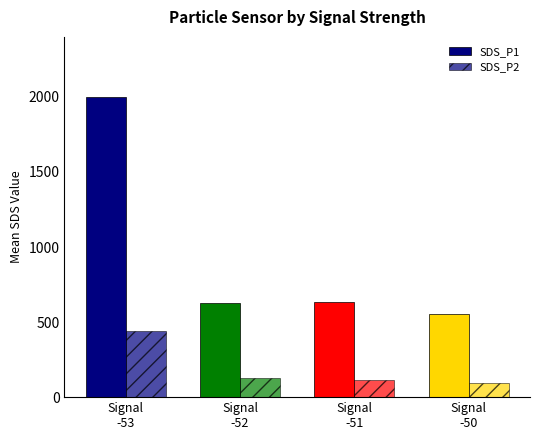

Between Signal
-53 and Signal
-51, which series saw the biggest shift?

SDS_P1